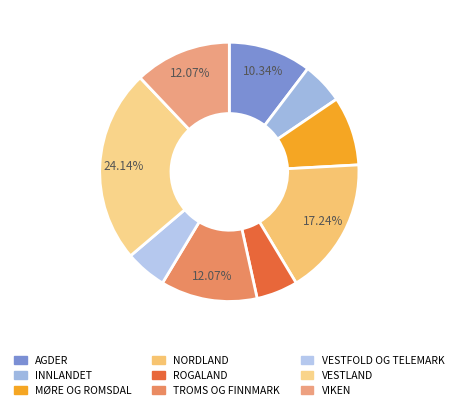

Do MØRE OG ROMSDAL and NORDLAND together represent more than half of the pie?

No